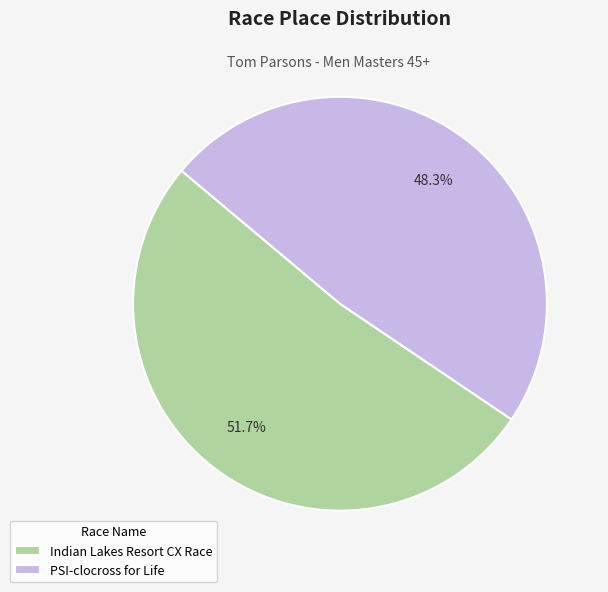

How much of the chart is everything except PSI-clocross for Life?

51.7%